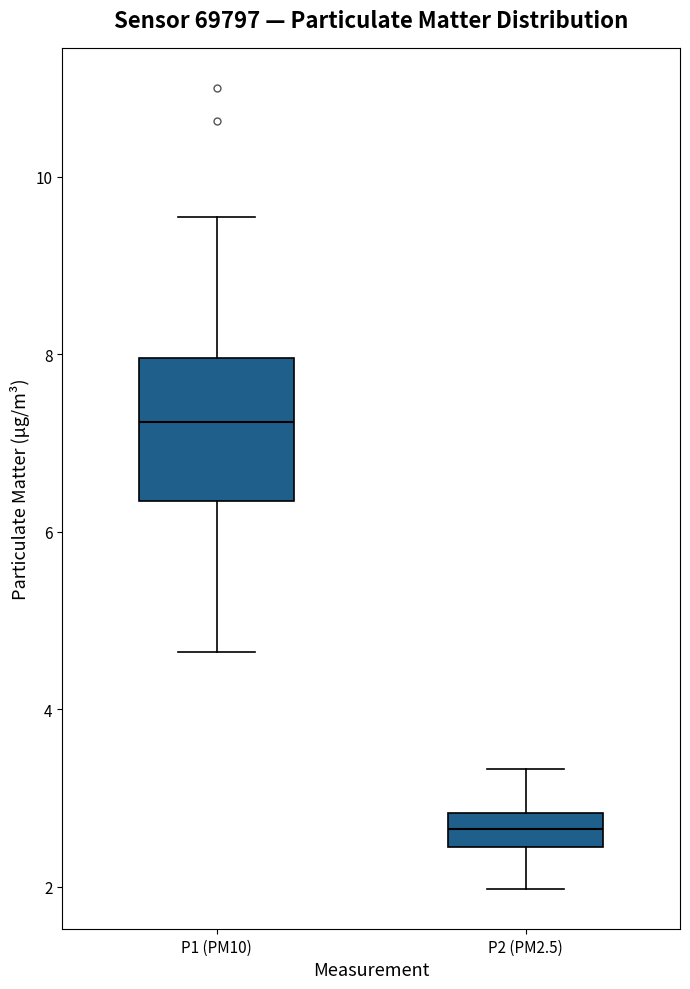

Reading left to right, read every box against the y-axis: the position of its median line, the range the box covers, and the ends of its whiskers. The values are not printed on the chart, so give them approximately, as read against the axis.

P1 (PM10): median 7.2, box 6.4 to 8.0, whiskers 4.6 to 9.6
P2 (PM2.5): median 2.6, box 2.4 to 2.8, whiskers 2.0 to 3.4